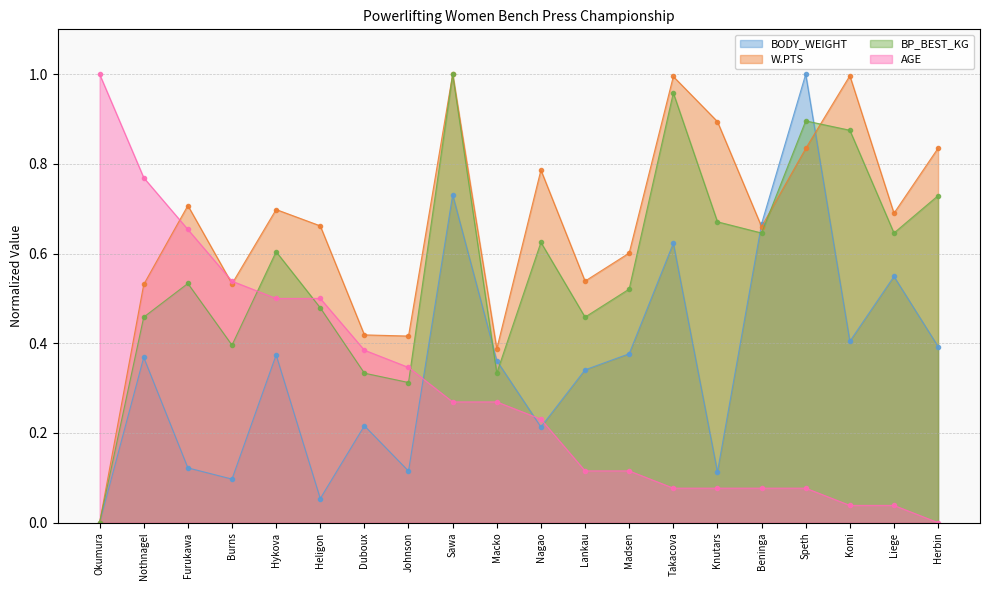

What are all the series names shown in the legend?

BODY_WEIGHT, W.PTS, BP_BEST_KG, AGE